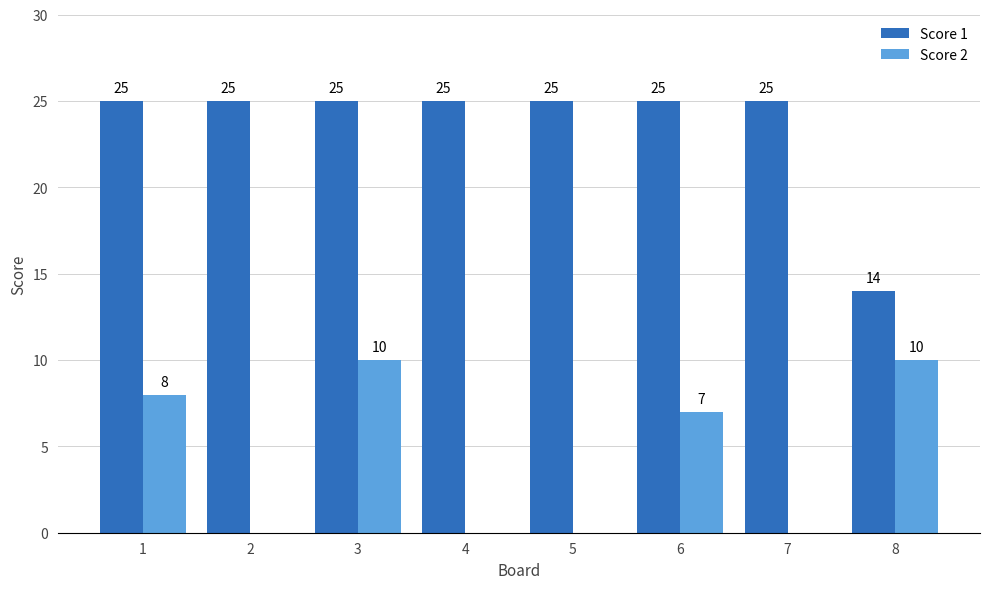

At which label is Score 1 closest to 19?

8